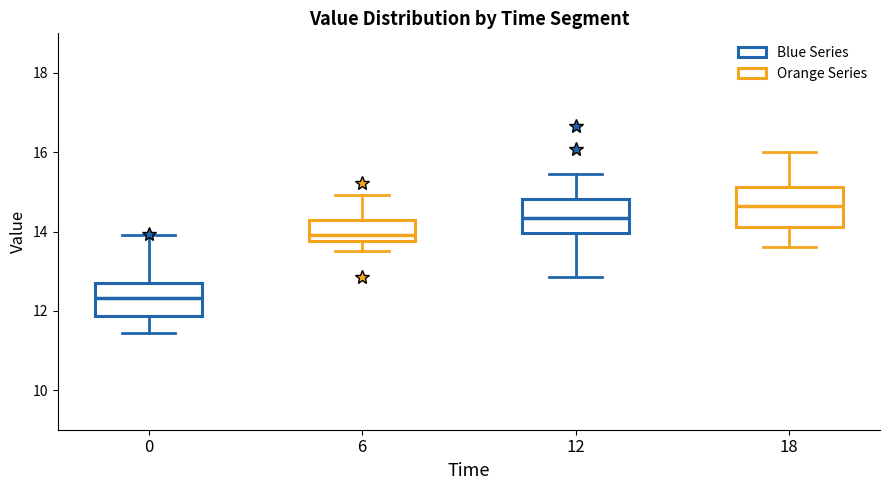

Where is the lower edge of the box at x = 0 on the y-axis? The values are not printed on the chart, so give them approximately, as read against the axis.

11.8